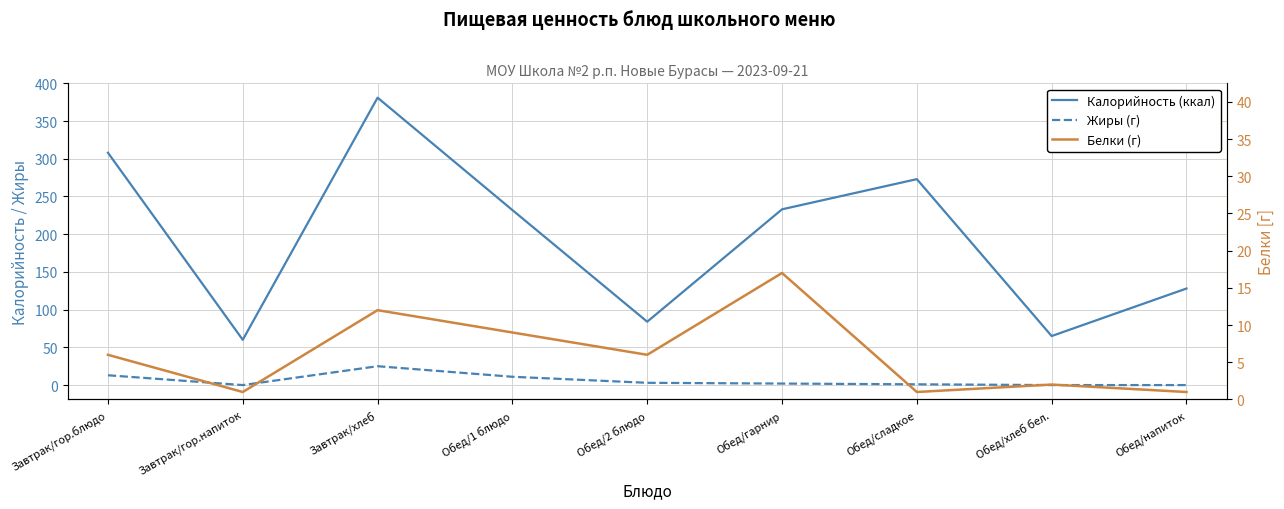

Is it true that Калорийность (ккал) equals 233 at Обед/гарнир?

True